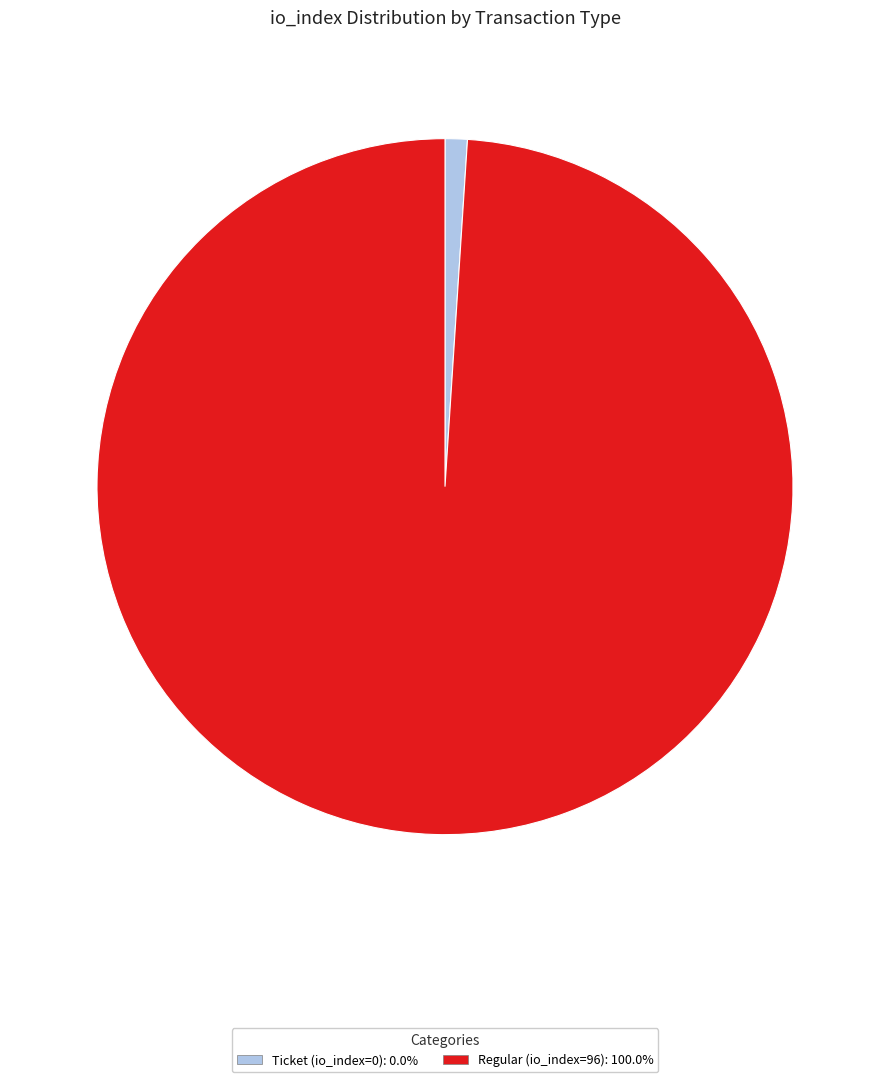

Approximately how many times larger is the value at Regular (io_index=96) compared to Ticket (io_index=0)?

96.0